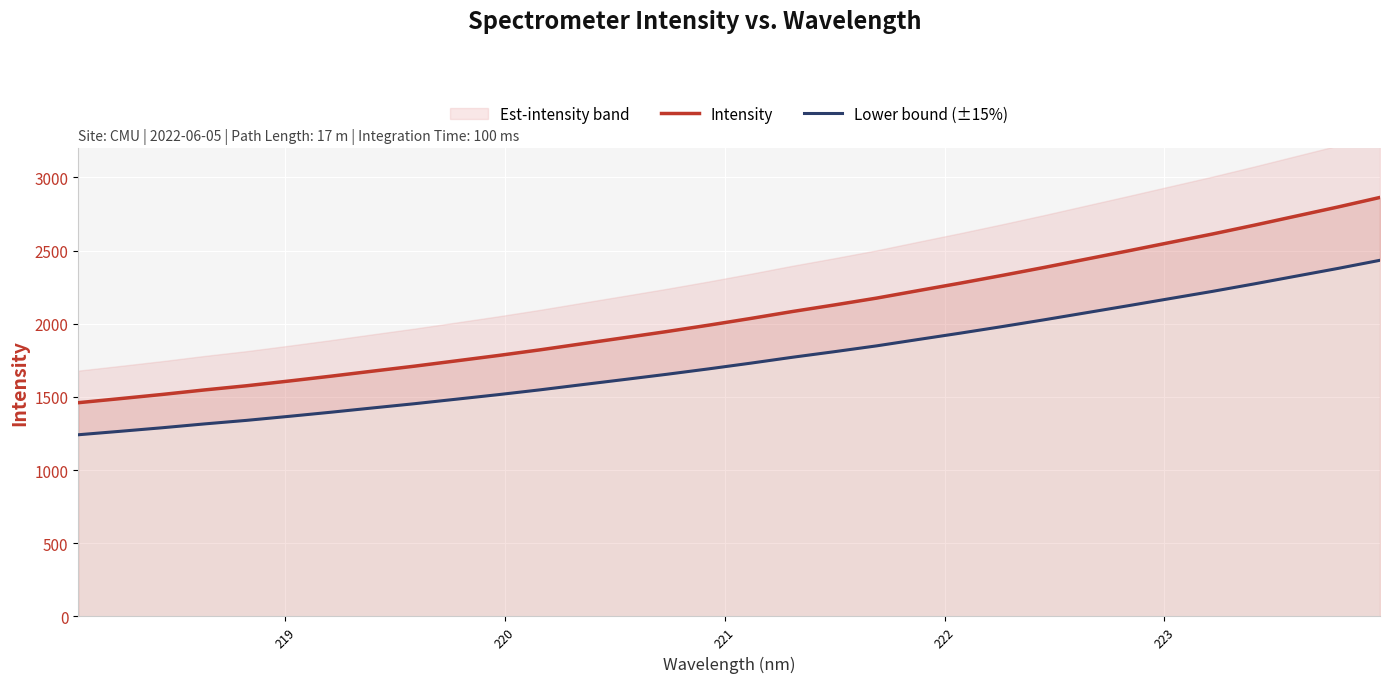

True or false: Lower bound (±15%) and Intensity cross at least once.

False